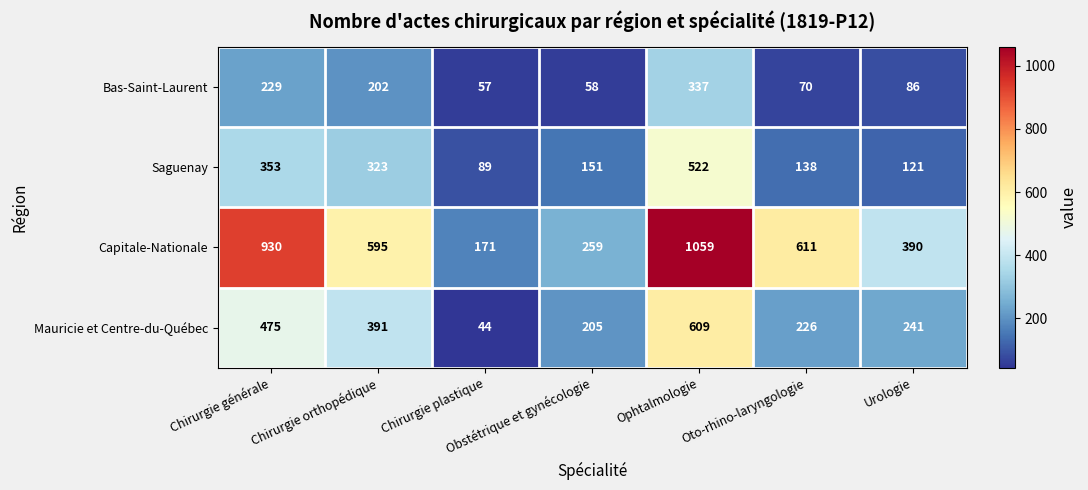

True or false: Mauricie et Centre-du-Québec has a value of 241 at Urologie.

True